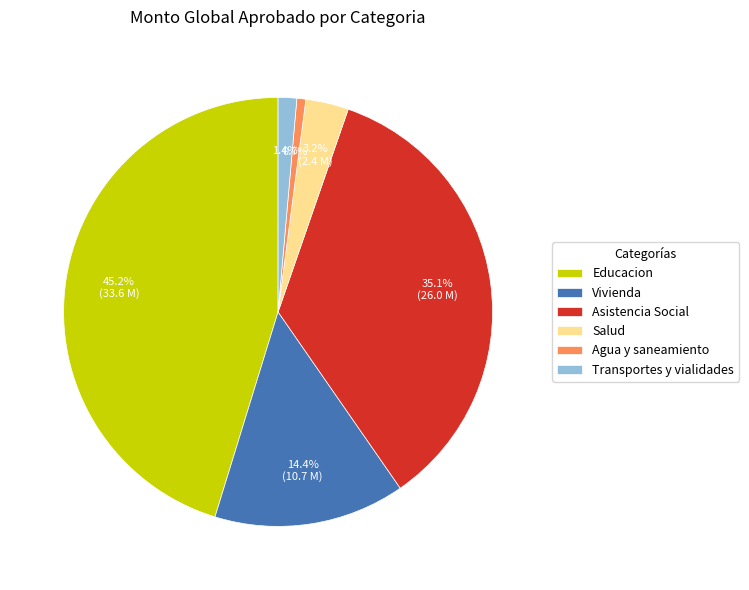

Does any single category account for the majority?

No